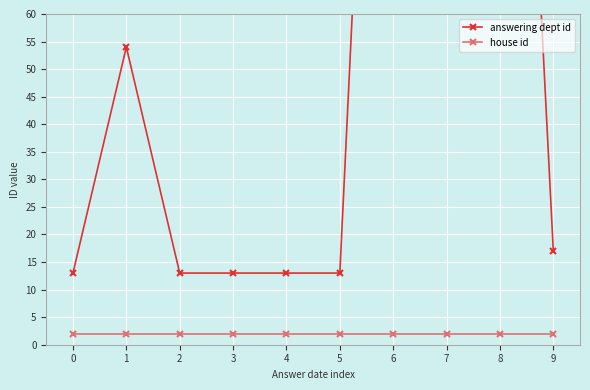

Reading left to right, extract all data points from this chart.

answering dept id: 0=13	1=54	2=13	3=13	4=13	5=13	6=215	7=215	8=208	9=17
house id: 0=2	1=2	2=2	3=2	4=2	5=2	6=2	7=2	8=2	9=2